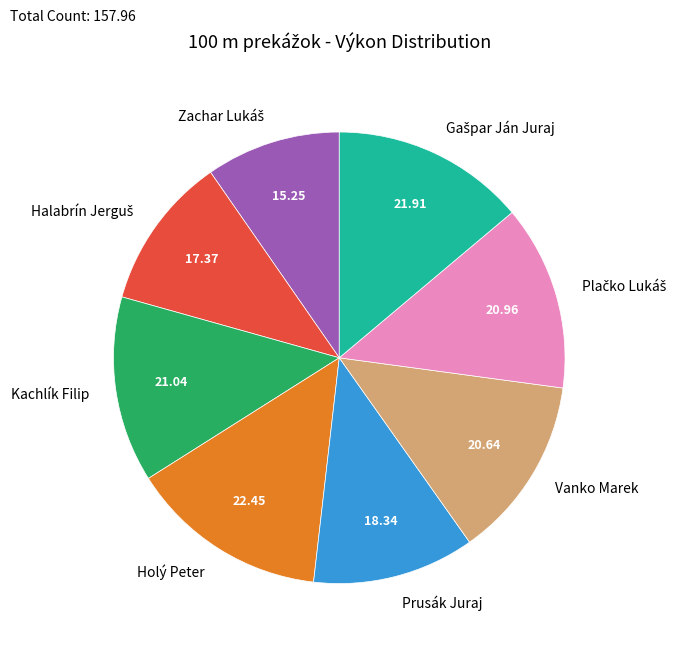

Is there a majority slice in this chart?

No